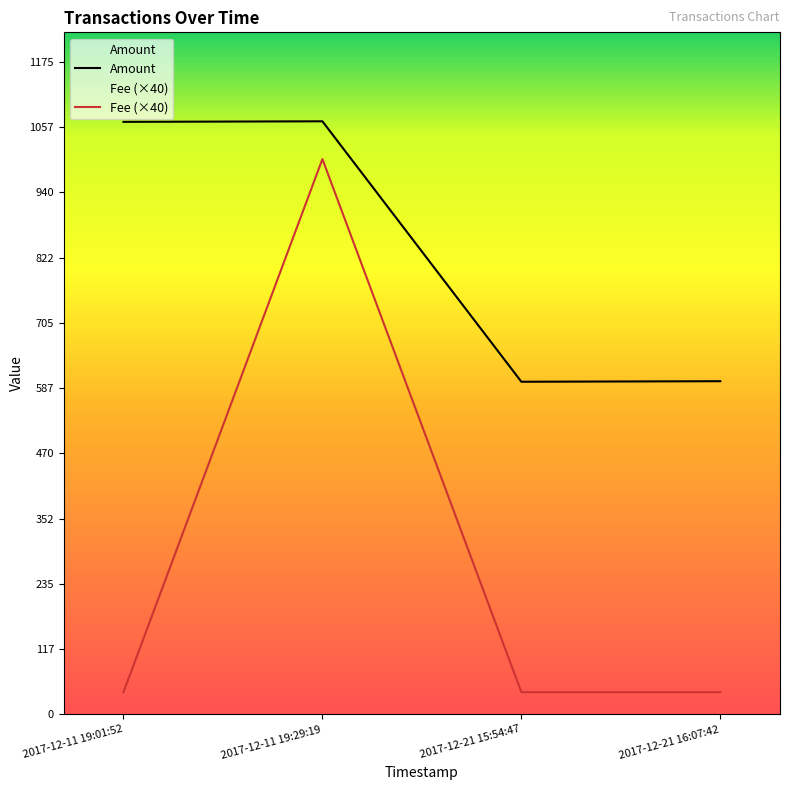

What position from the right is 2017-12-11 19:01:52?

4